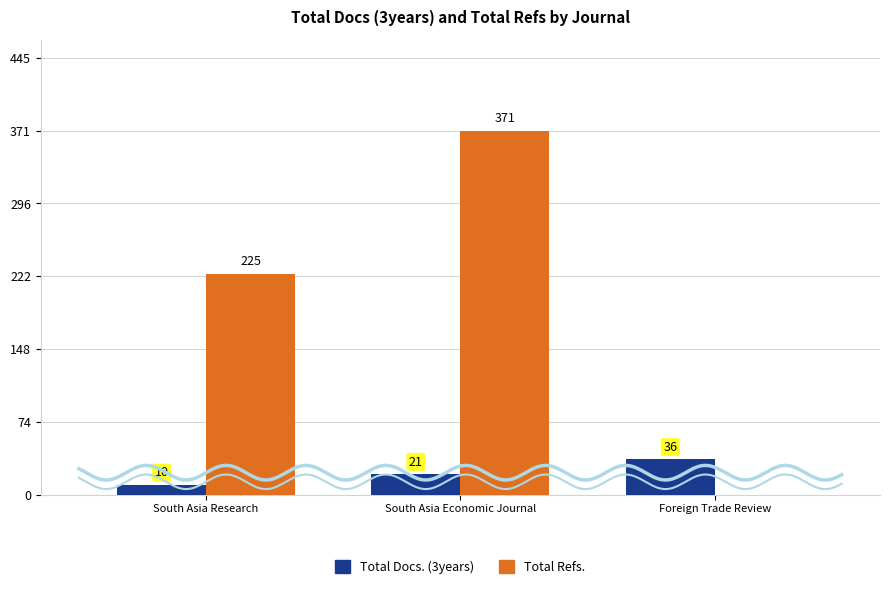

What is the label of the 2nd bar from the right?

South Asia Economic Journal